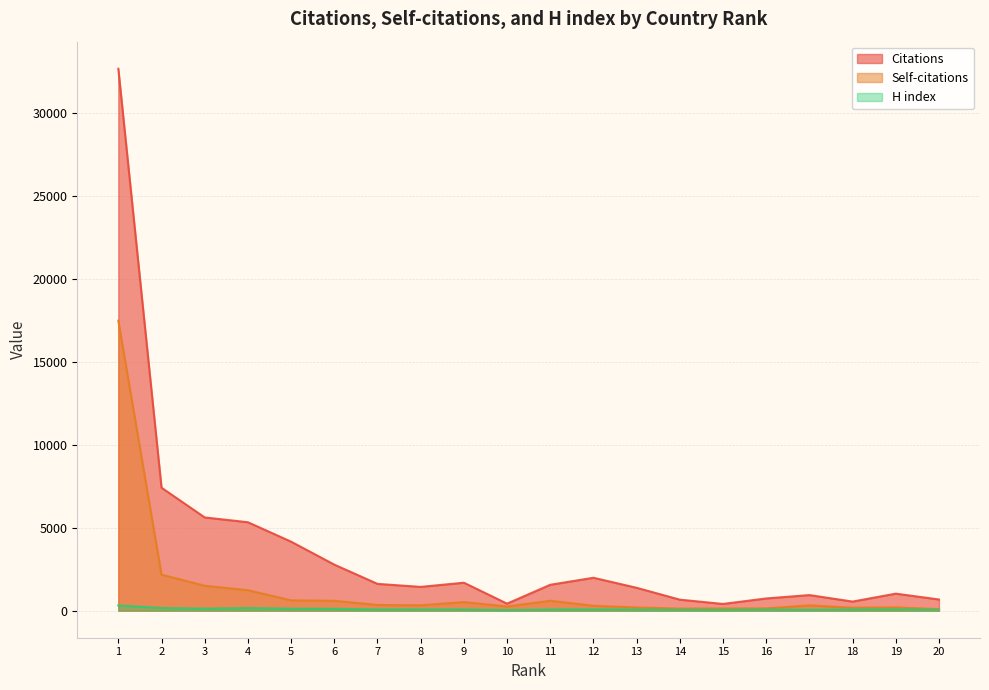

What is the greatest value displayed?

32641